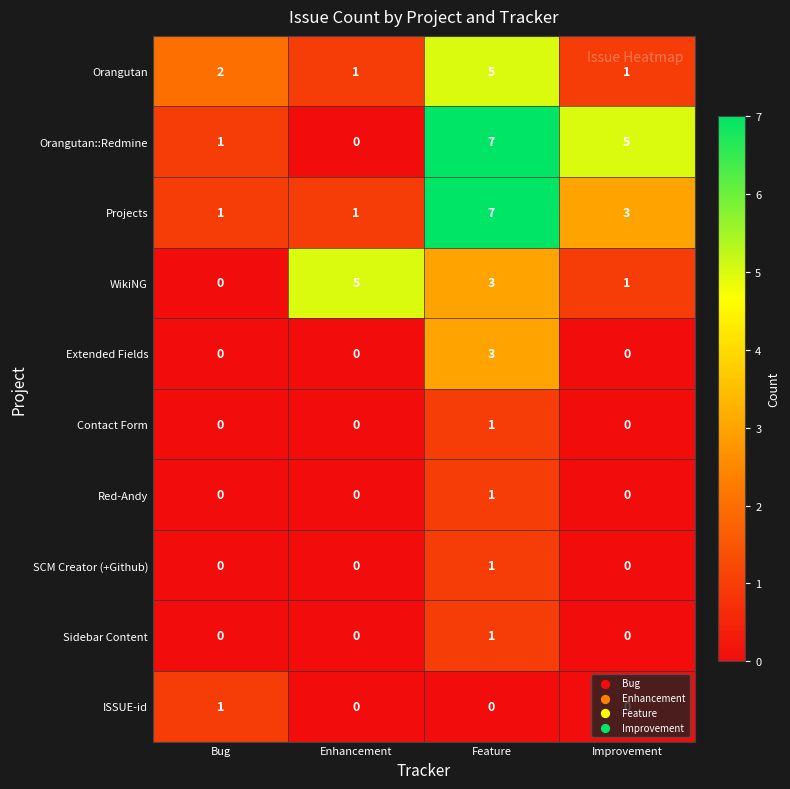

Count the number of data series in this chart.

10